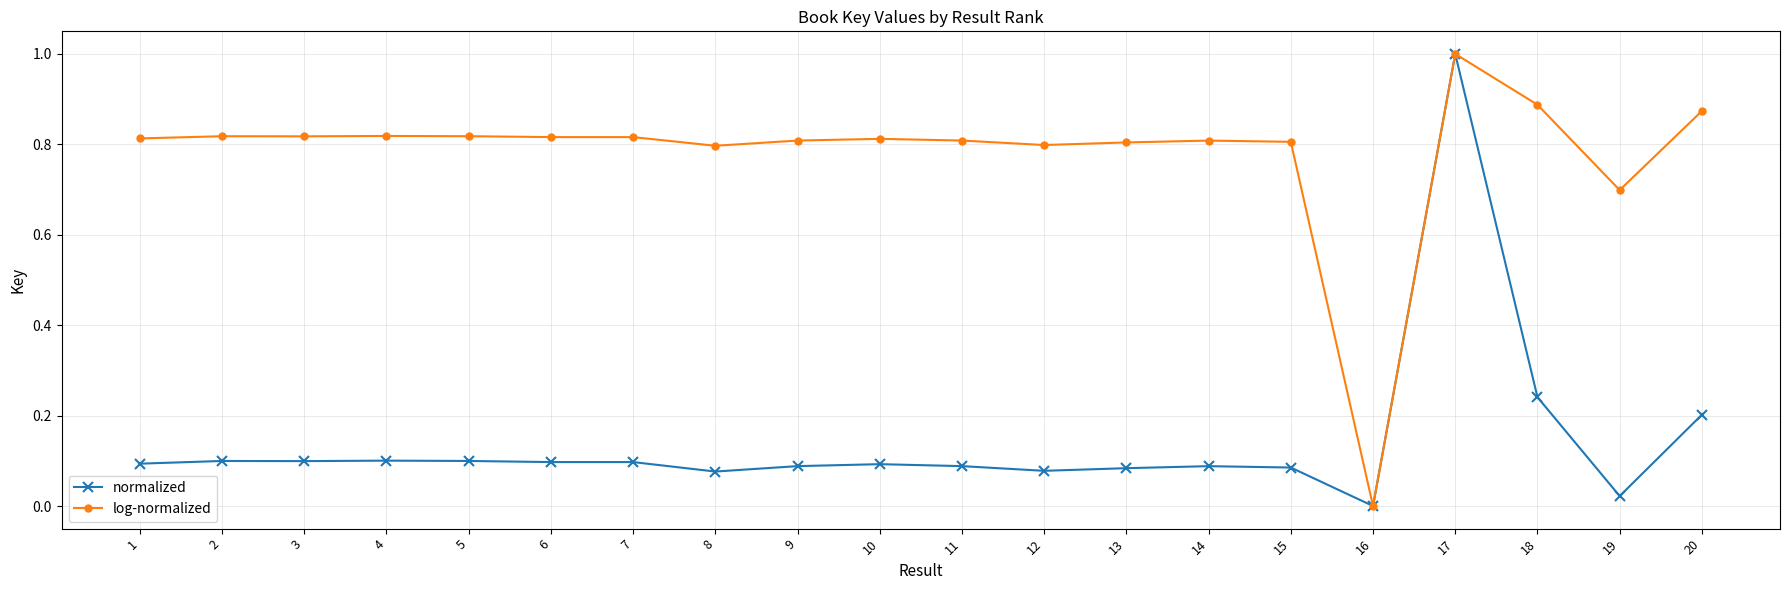

Rank the series at 1 from lowest to highest value.

normalized, log-normalized